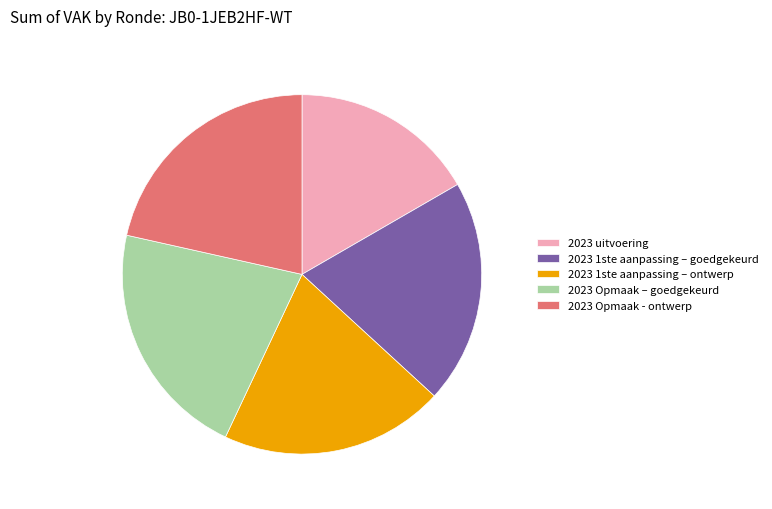

What is the ratio of the value at 2023 1ste aanpassing – goedgekeurd to the value at 2023 Opmaak - ontwerp?

0.9